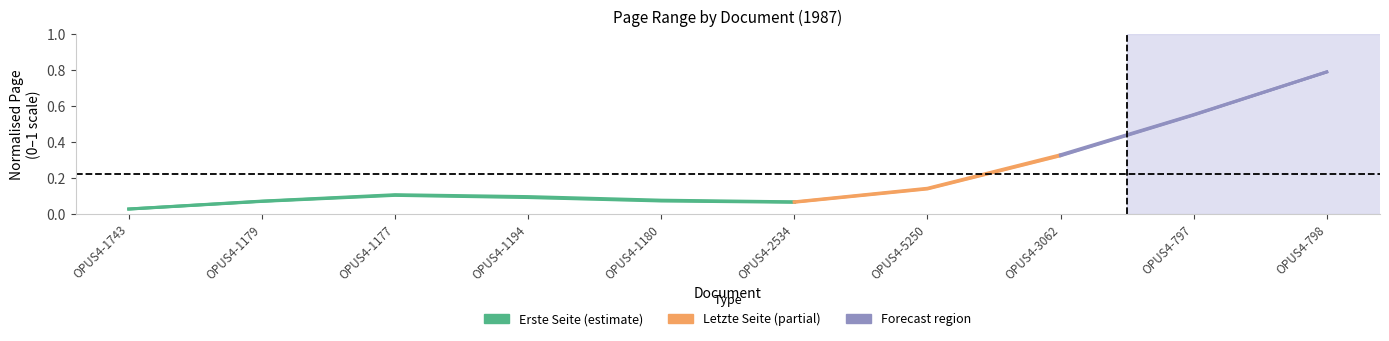

The value of Erste Seite at OPUS4-1177 is 0.1. True or false?

False